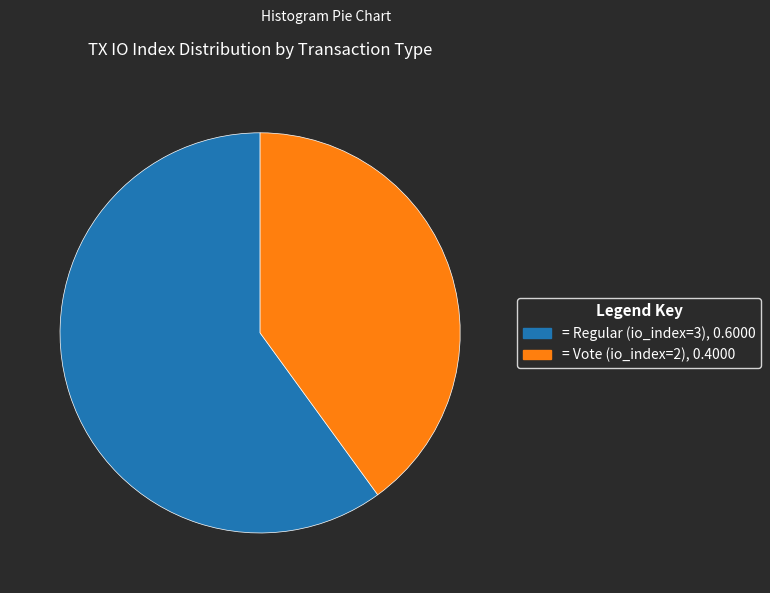

Count the number of slices in the pie.

2